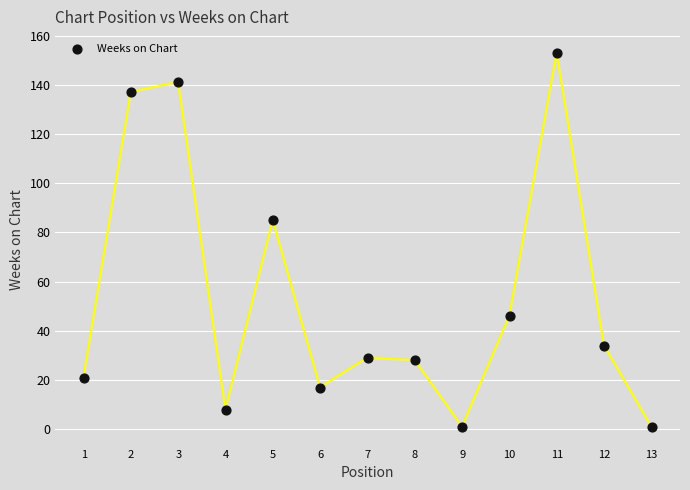

What is the range of Y values (max minus min)?

152